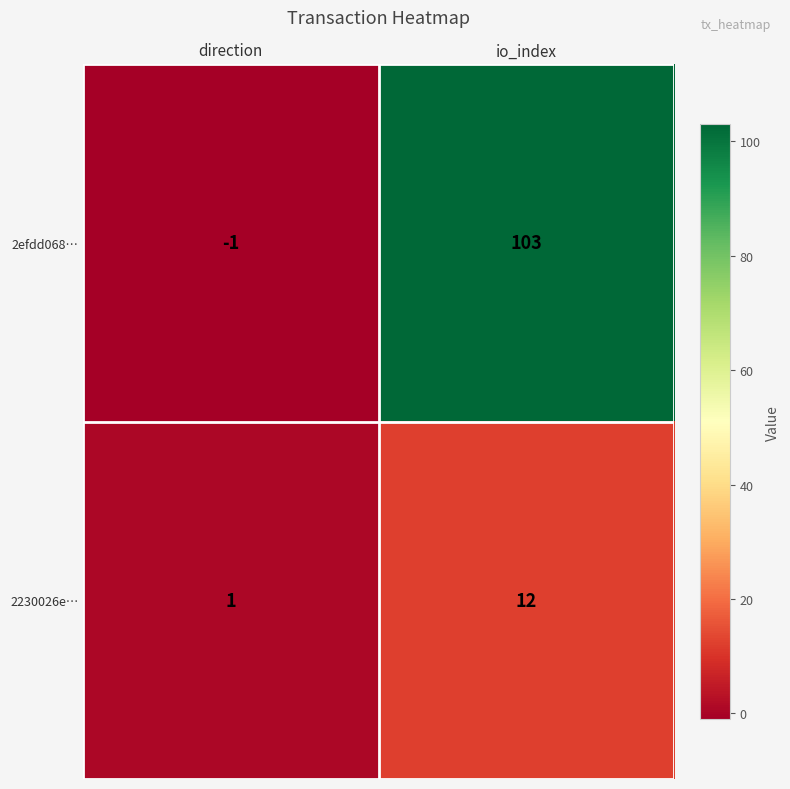

The 2230026e… series shows 0 at direction. True or false?

False